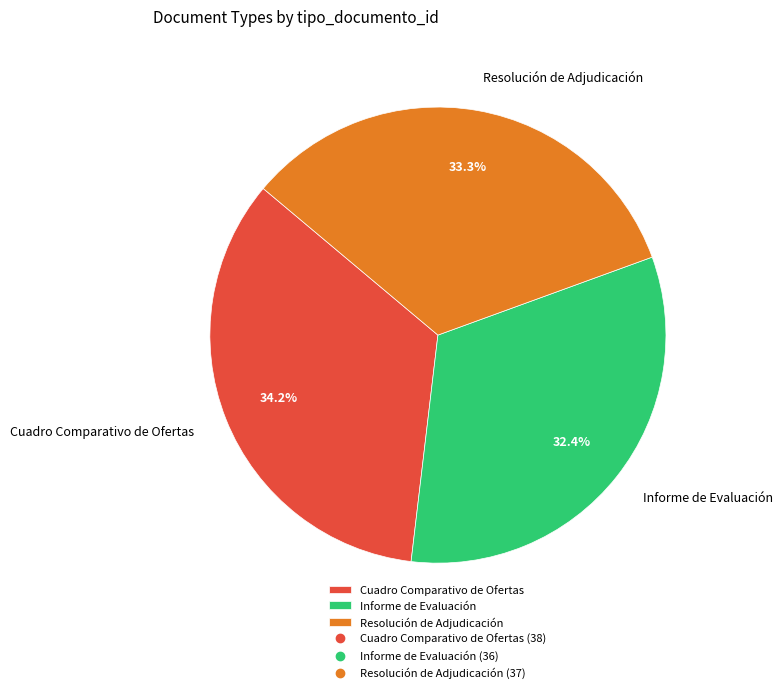

Does Informe de Evaluación account for over 50% of the chart?

No